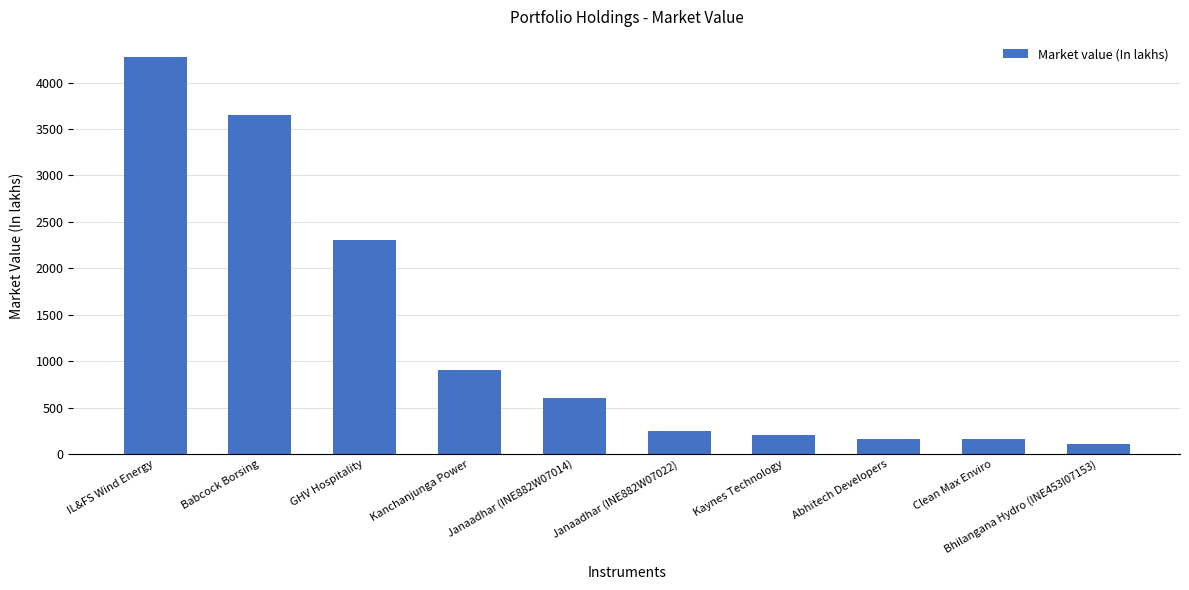

What is the ratio of the value at Abhitech Developers to the value at Janaadhar (INE882W07014)?

0.3